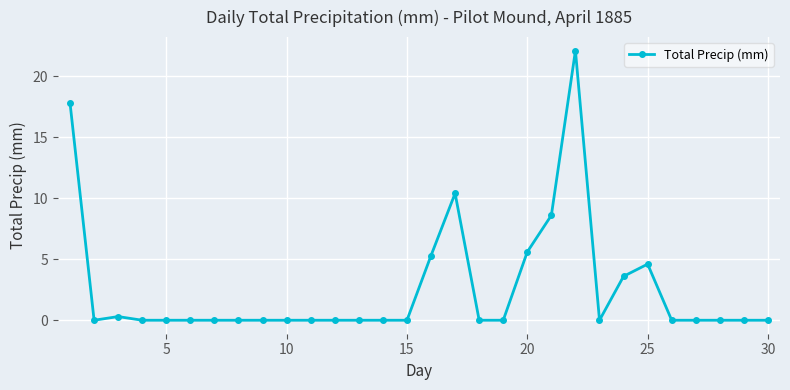

What is the maximum value shown in the chart?

22.1